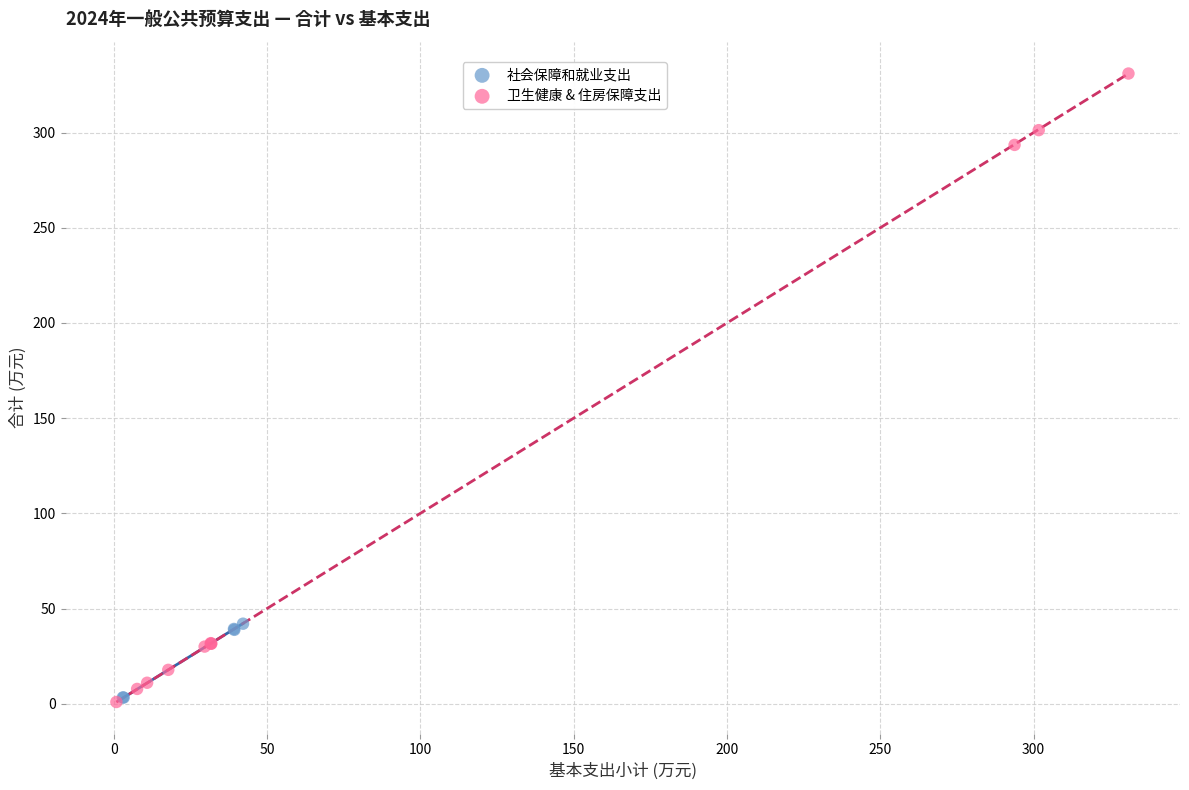

Which series has the widest spread of Y values?

卫生健康 & 住房保障支出